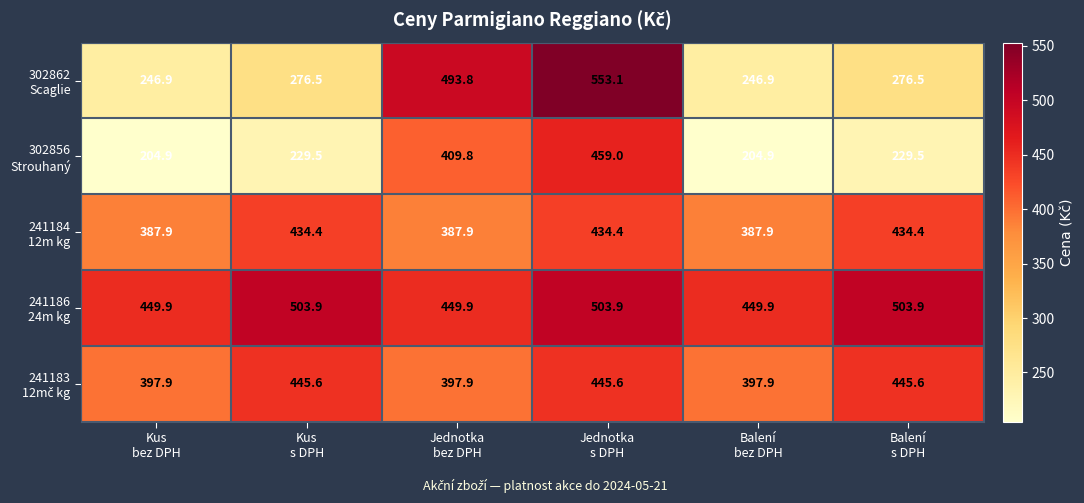

What is the difference between the highest and lowest values at Balení
bez DPH?

245.0